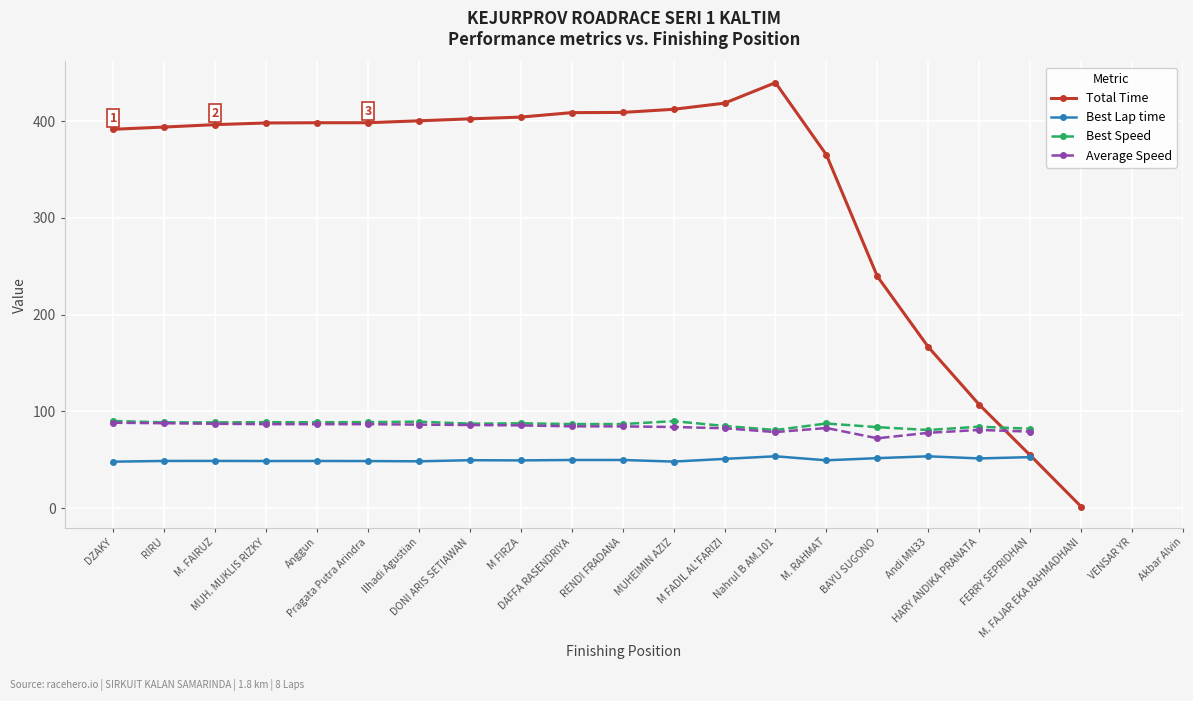

How many interior local peaks does the Best Speed series have?

6